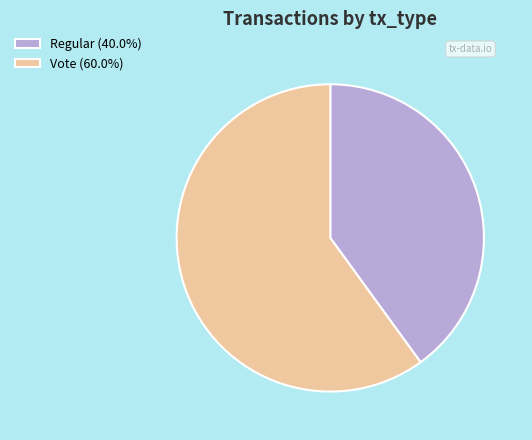

Is Regular (40.0%) the majority of the pie?

No